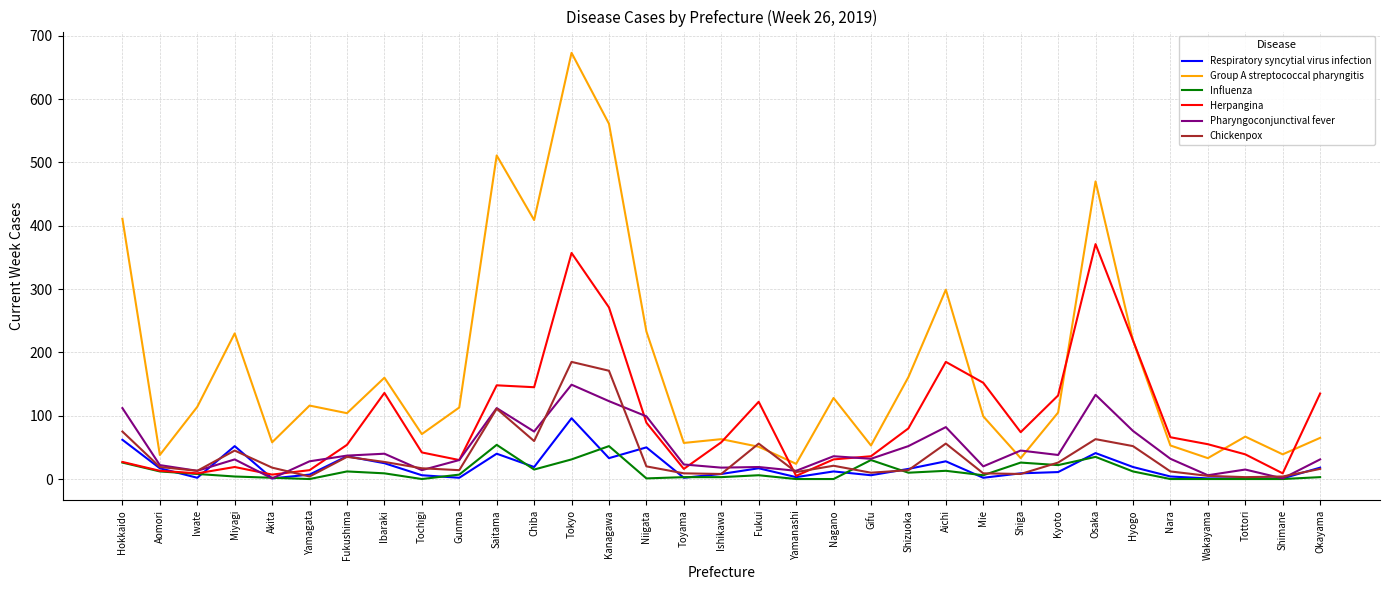

List the series in order of their peak value, lowest first.

Influenza, Respiratory syncytial virus infection, Pharyngoconjunctival fever, Chickenpox, Herpangina, Group A streptococcal pharyngitis